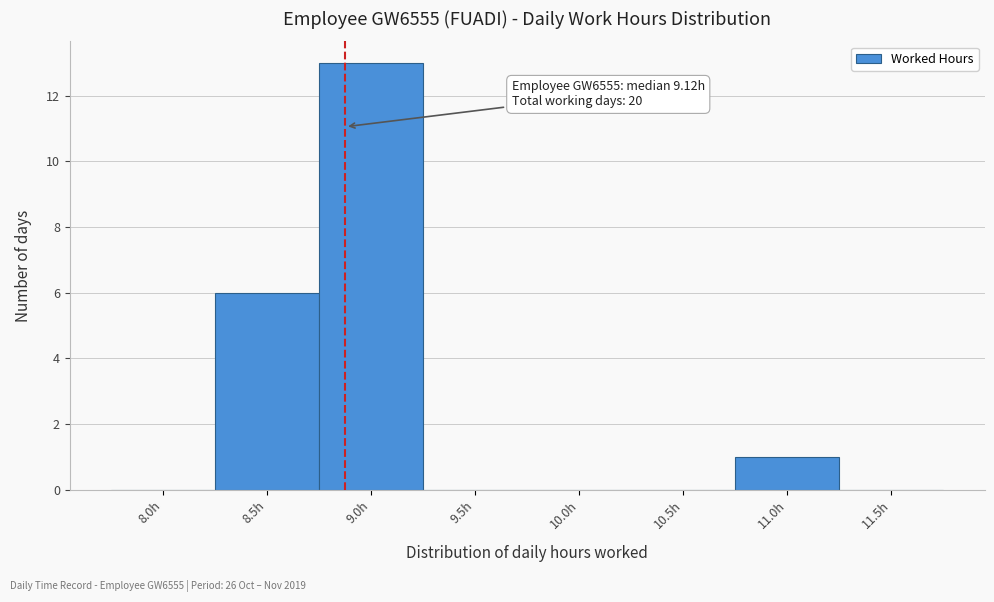

Reading left to right, extract all data points from this chart.

8.0h=0	8.5h=6	9.0h=13	9.5h=0	10.0h=0	10.5h=0	11.0h=1	11.5h=0